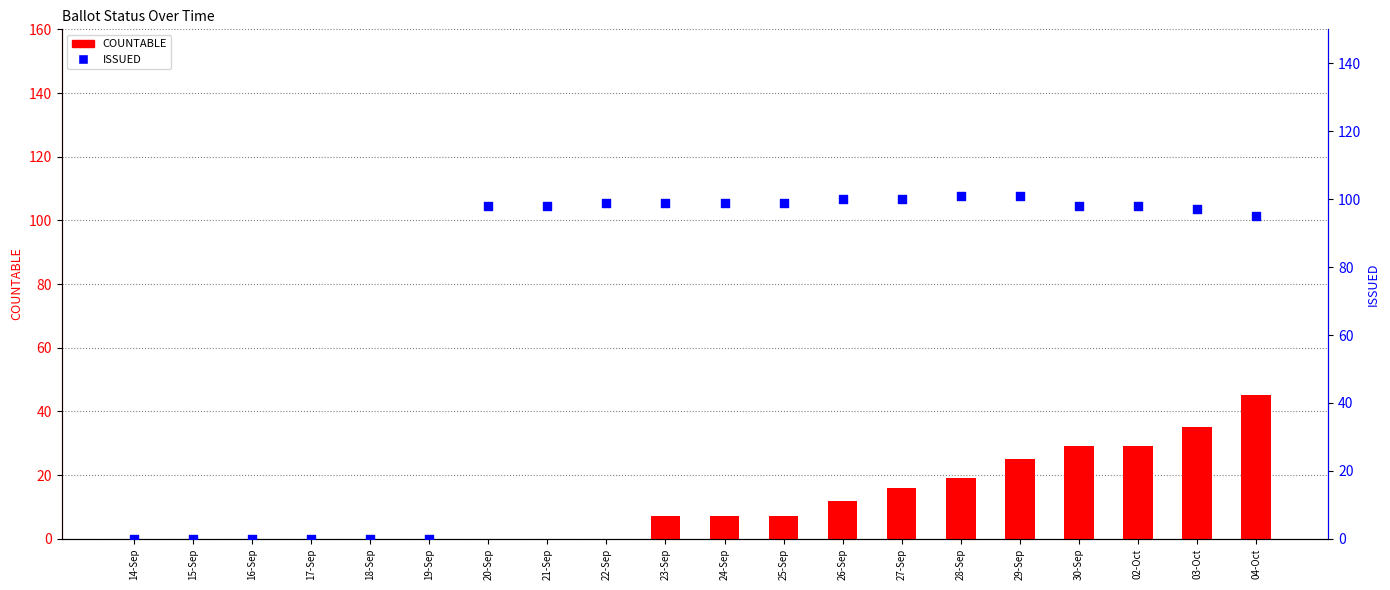

Is the value of ISSUED at 26-Sep greater than the value of COUNTABLE at 15-Sep?

Yes